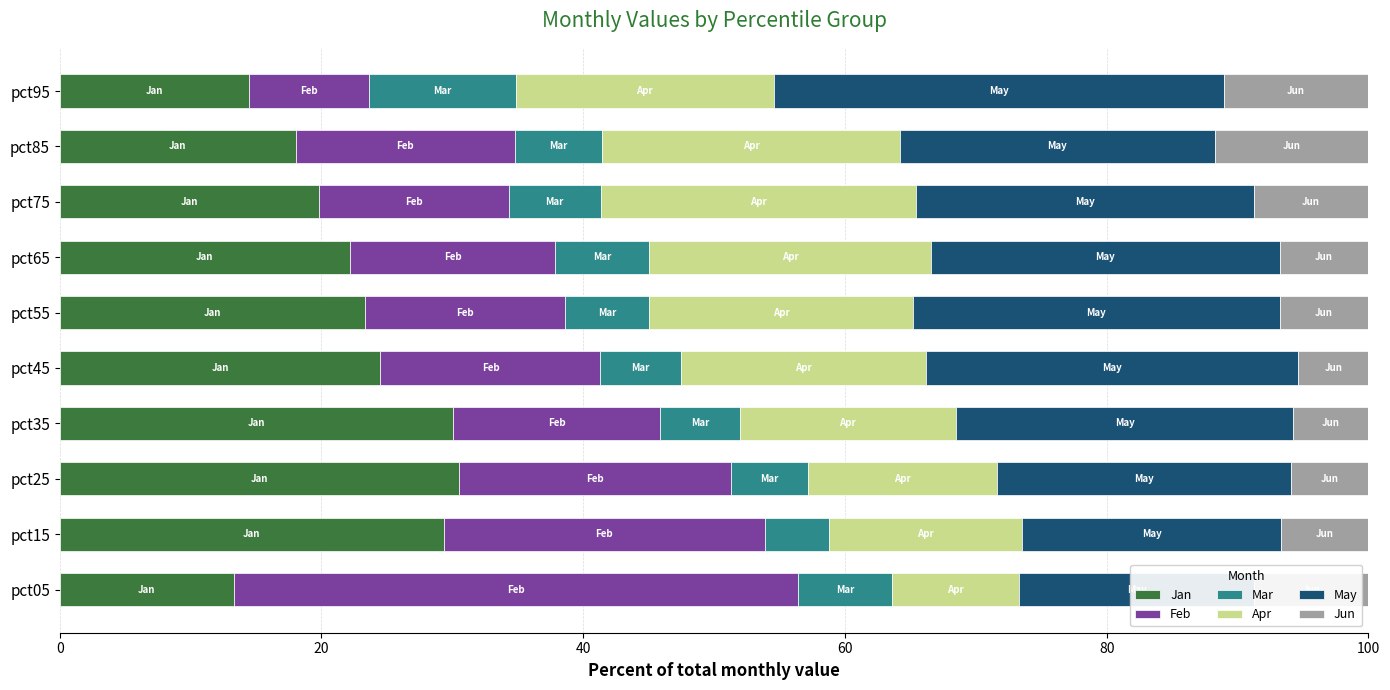

What is the difference between the maximum and minimum values in the Jan series?

17.2